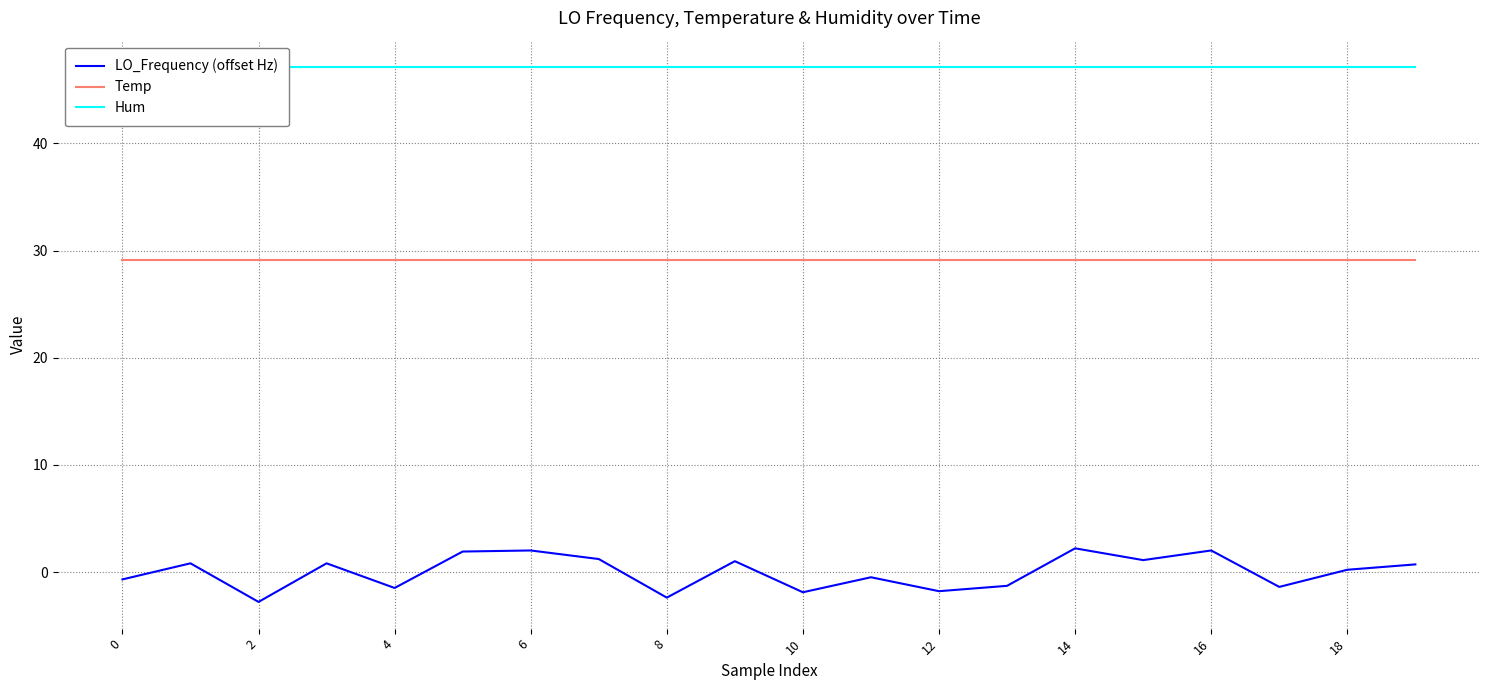

The Temp series shows 29.1 at 6. True or false?

True